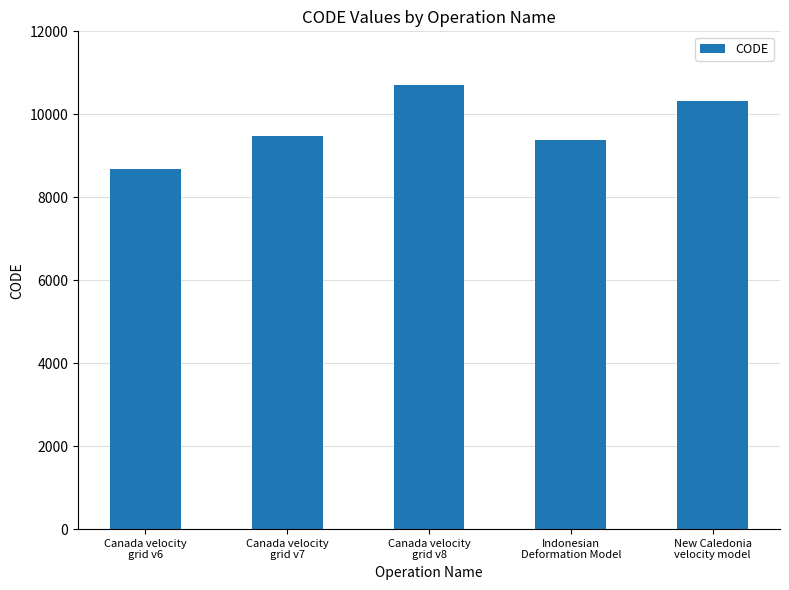

What is the sum of all values?

48564